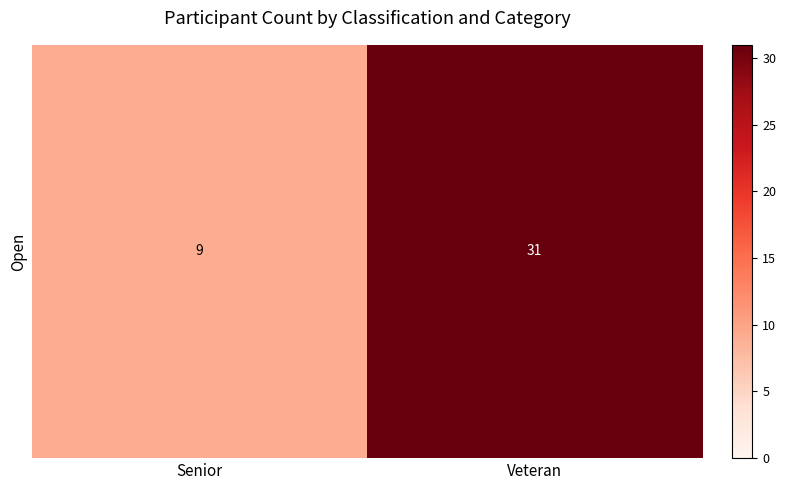

Which label corresponds to the largest value in the chart?

Veteran